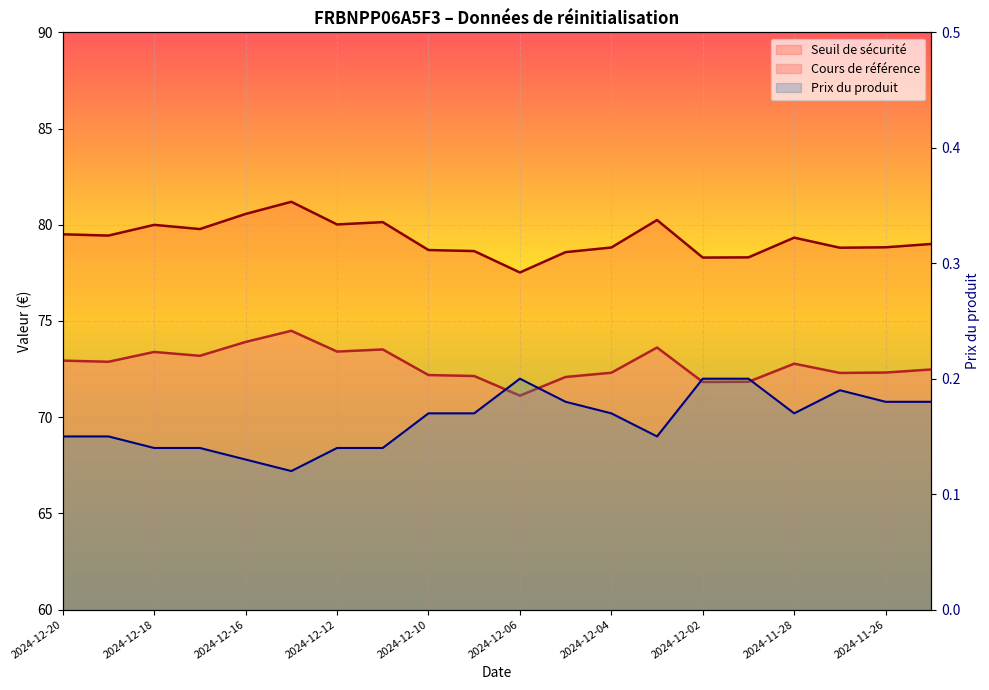

What is the maximum value for Prix du produit?

0.2